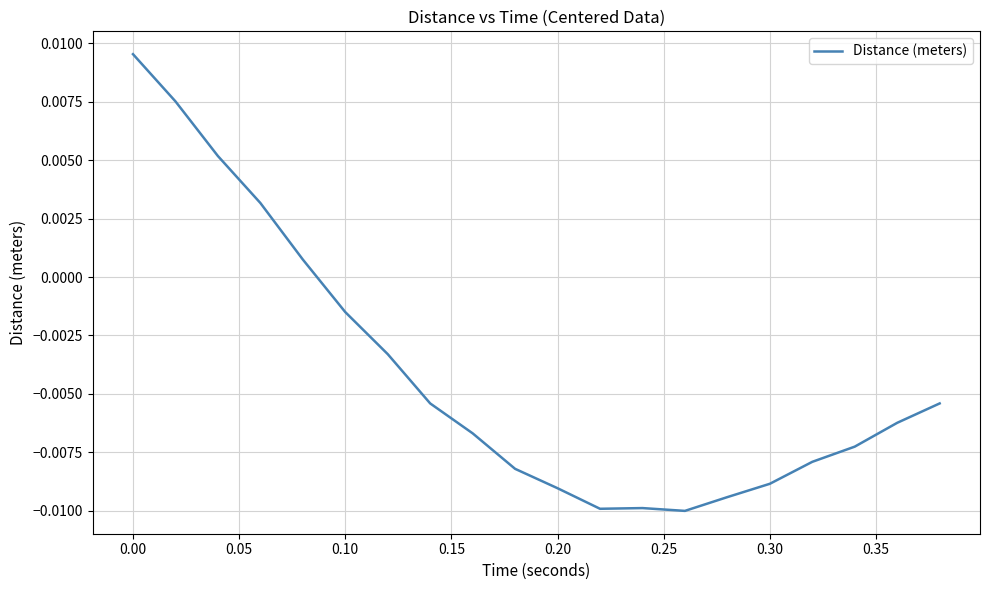

How many lines are shown in the chart?

1